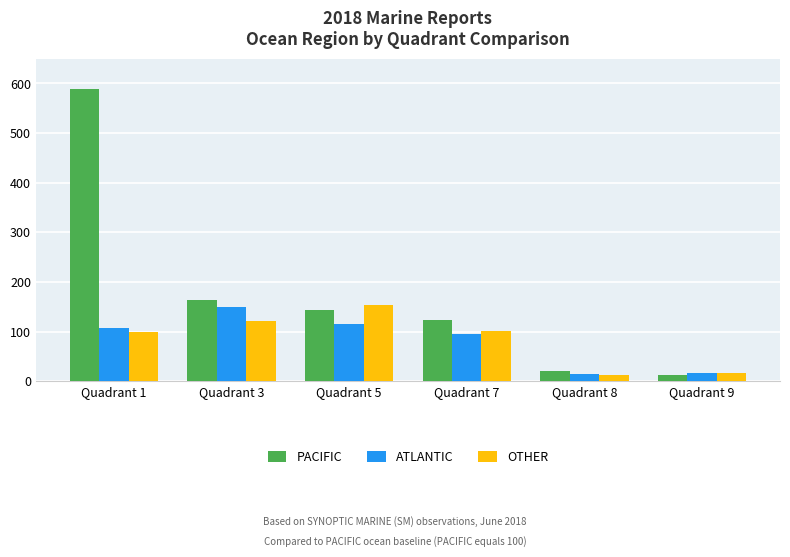

Where is ATLANTIC nearest to the value 81?

Quadrant 7